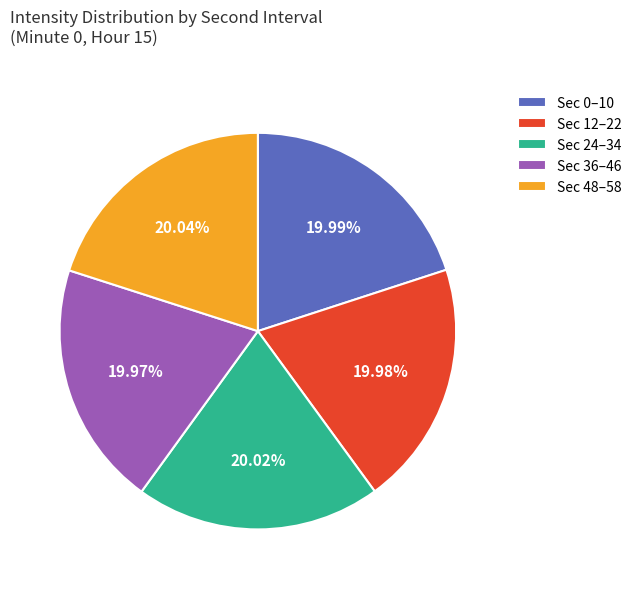

Do Sec 12–22 and Sec 48–58 together represent more than half of the pie?

No